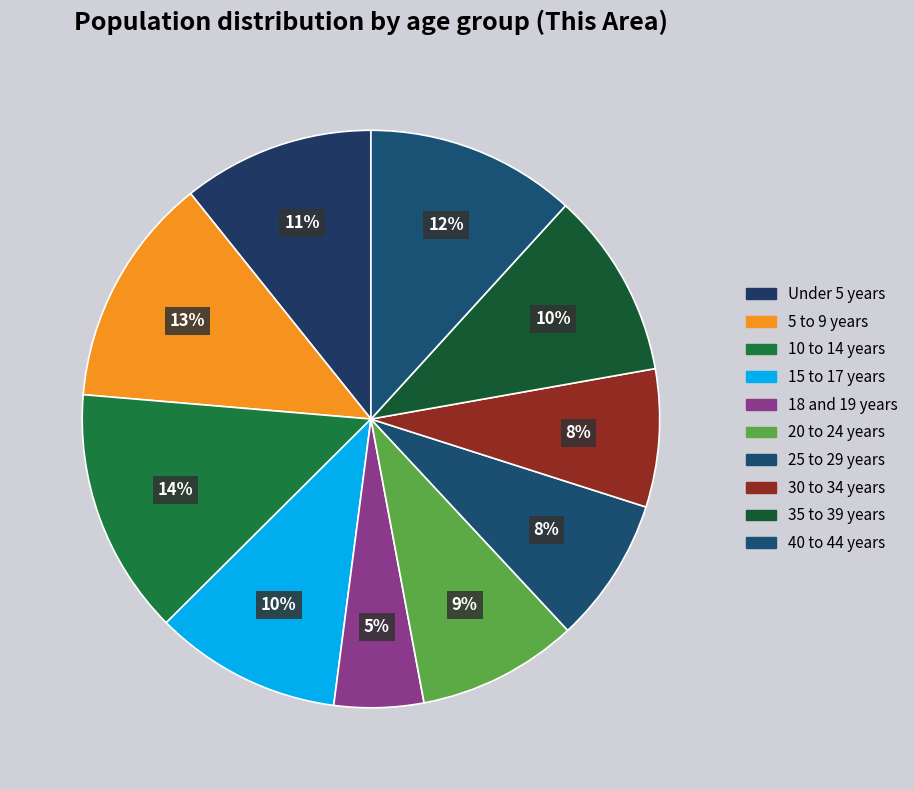

How many slices are in this pie chart?

10